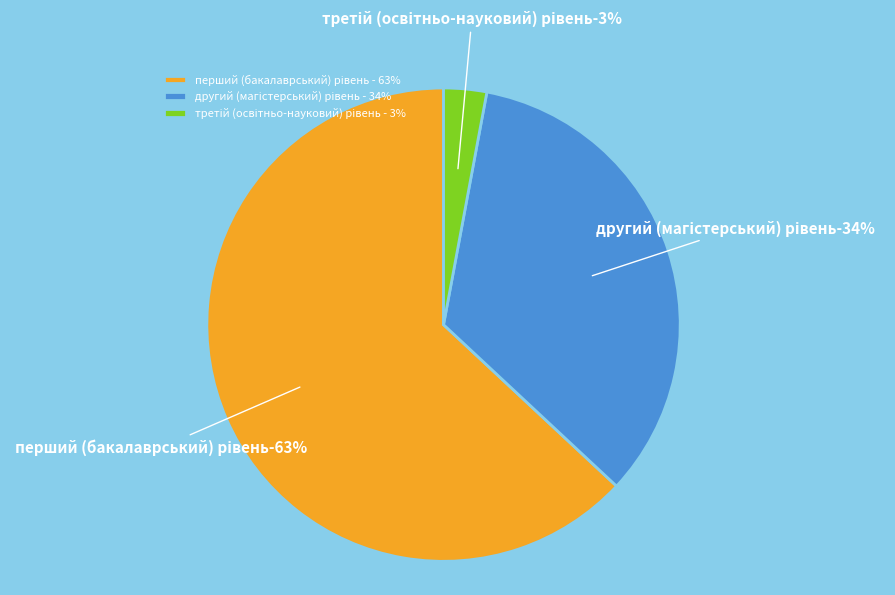

Count the number of slices in the pie.

3